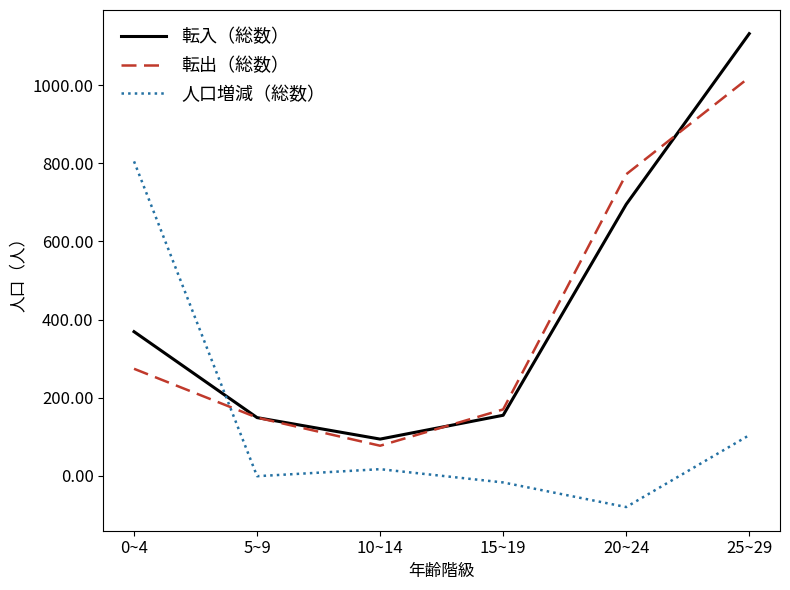

Count the number of data series in this chart.

3